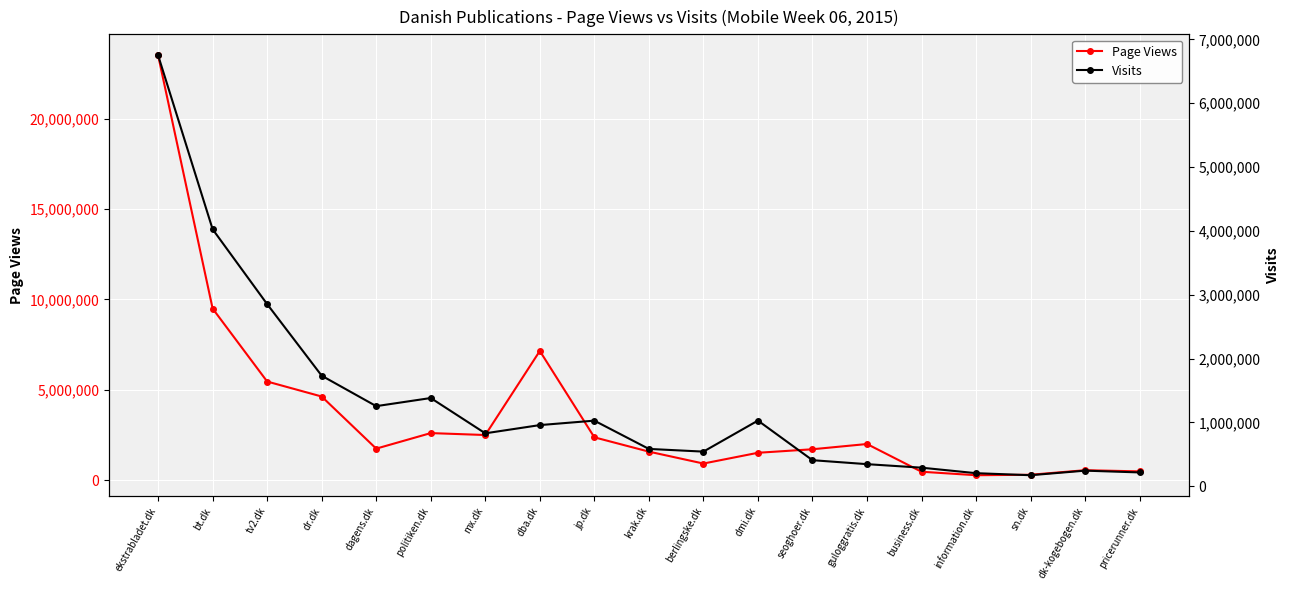

True or false: Page Views and Visits cross at least once.

False